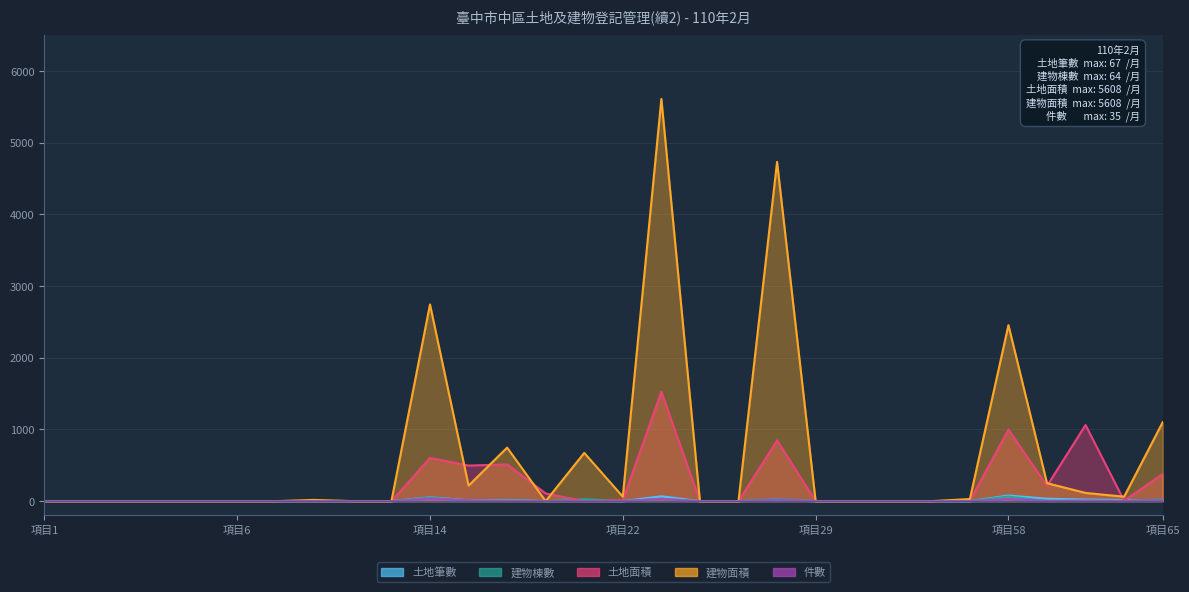

The 建物棟數 series shows 25.4 at 4. True or false?

False